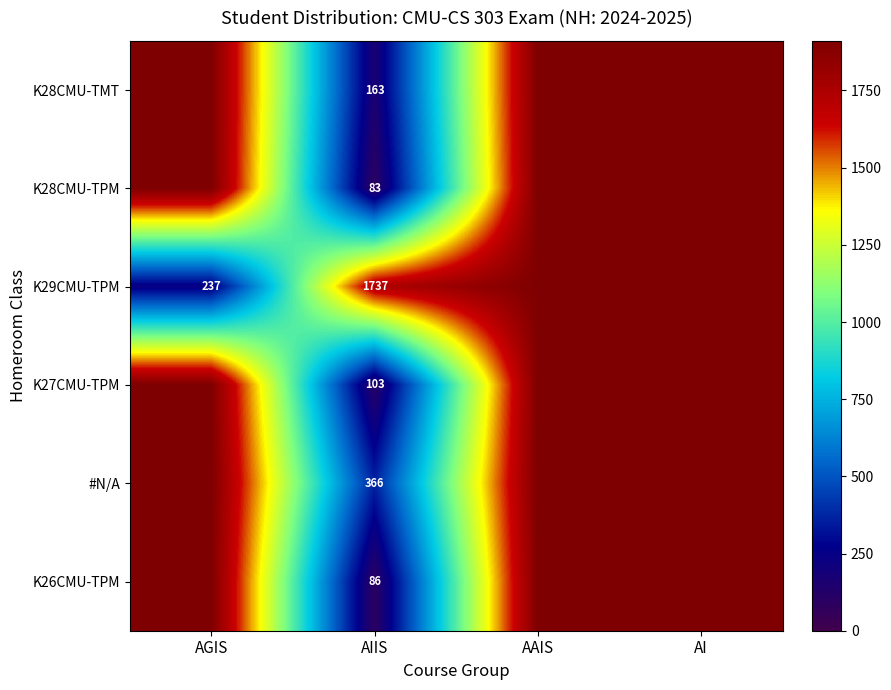

Which category has the highest value across all series?

AGIS